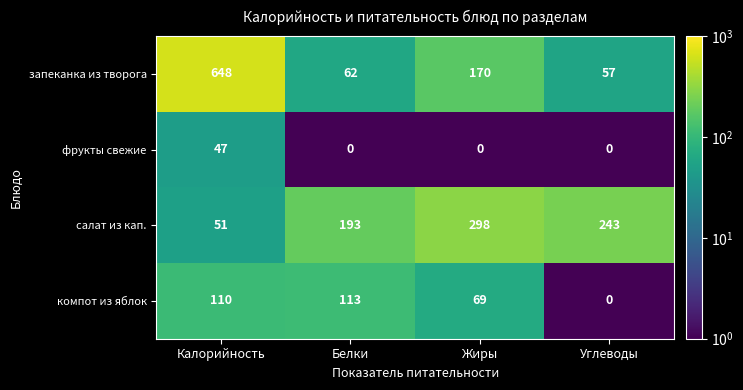

Which label corresponds to the largest value in the chart?

Калорийность